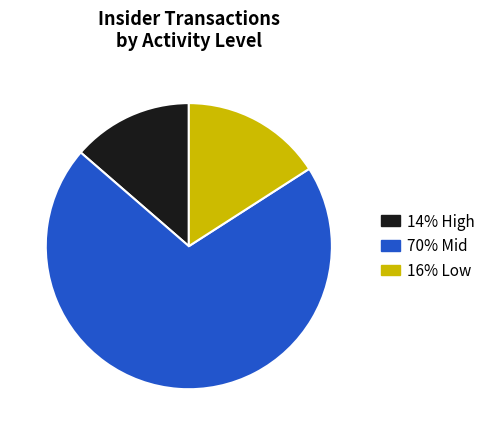

Is there a majority slice in this chart?

Yes